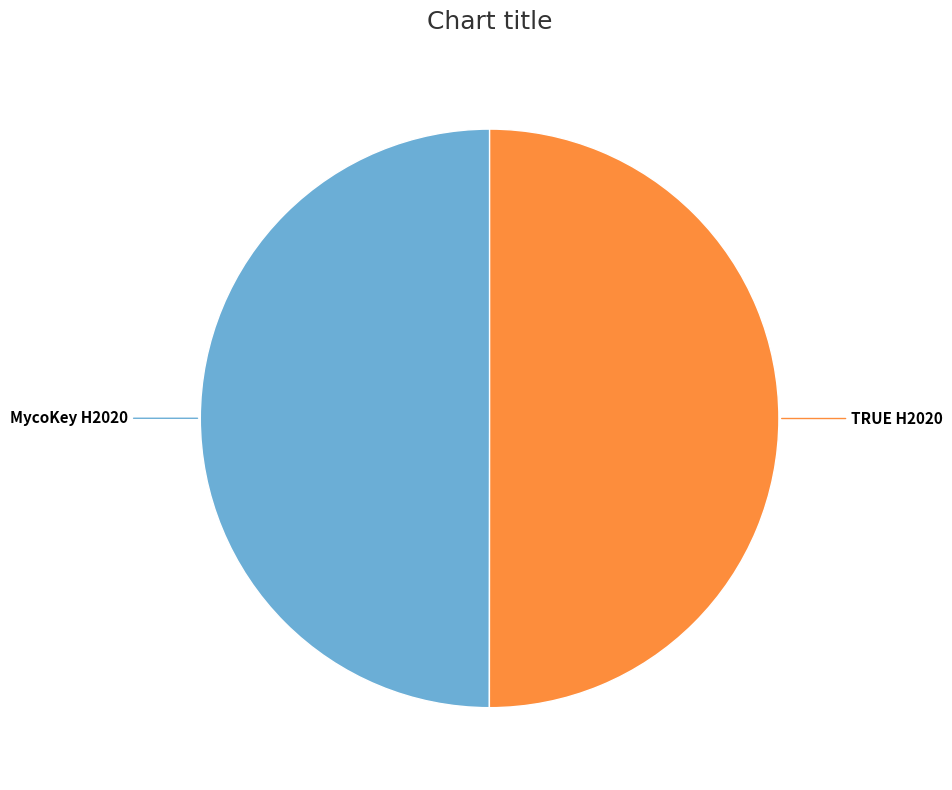

Count the number of slices in the pie.

2